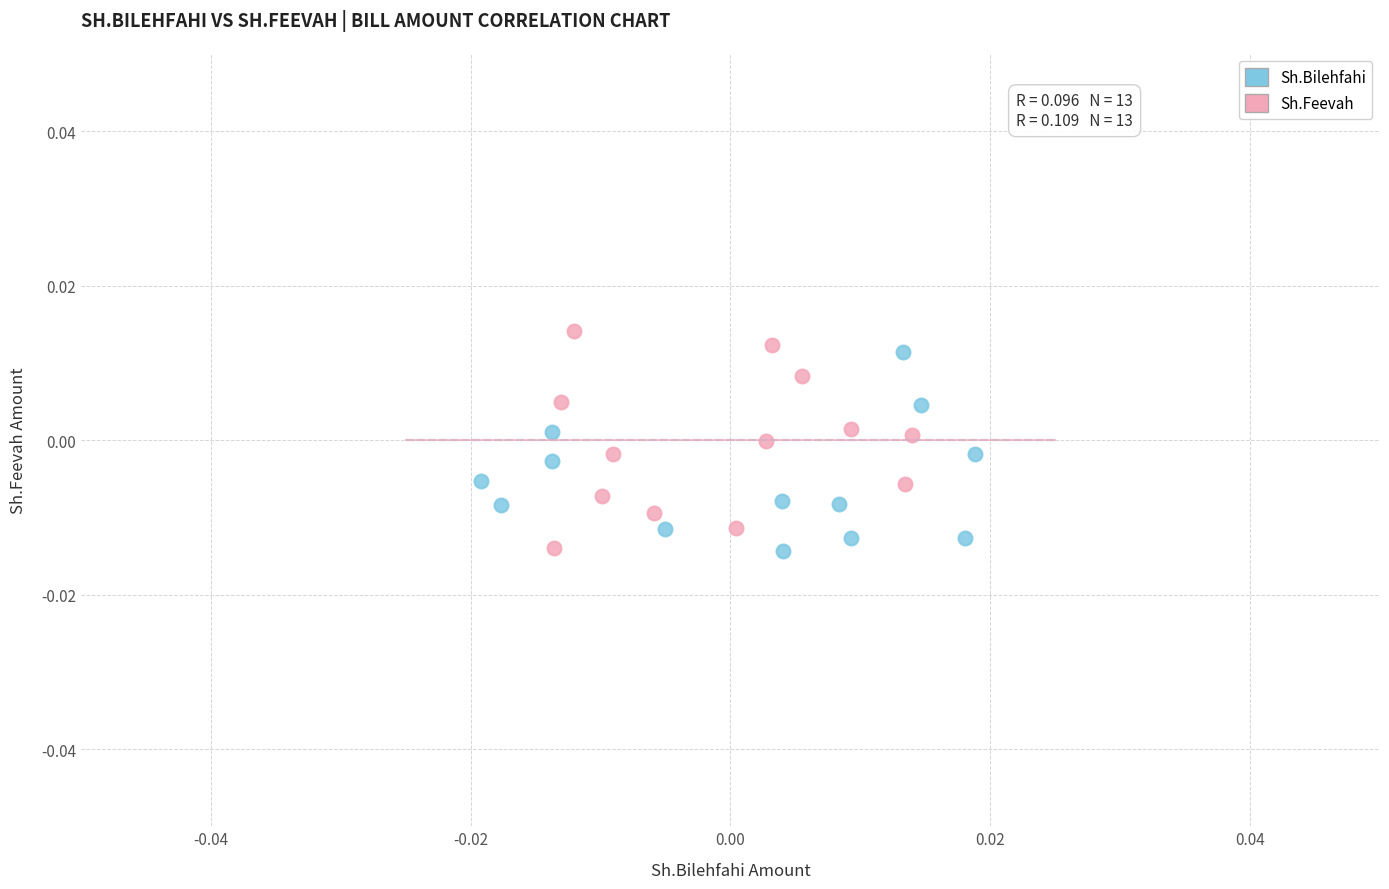

What are all the series names shown in the legend?

Sh.Bilehfahi, Sh.Feevah